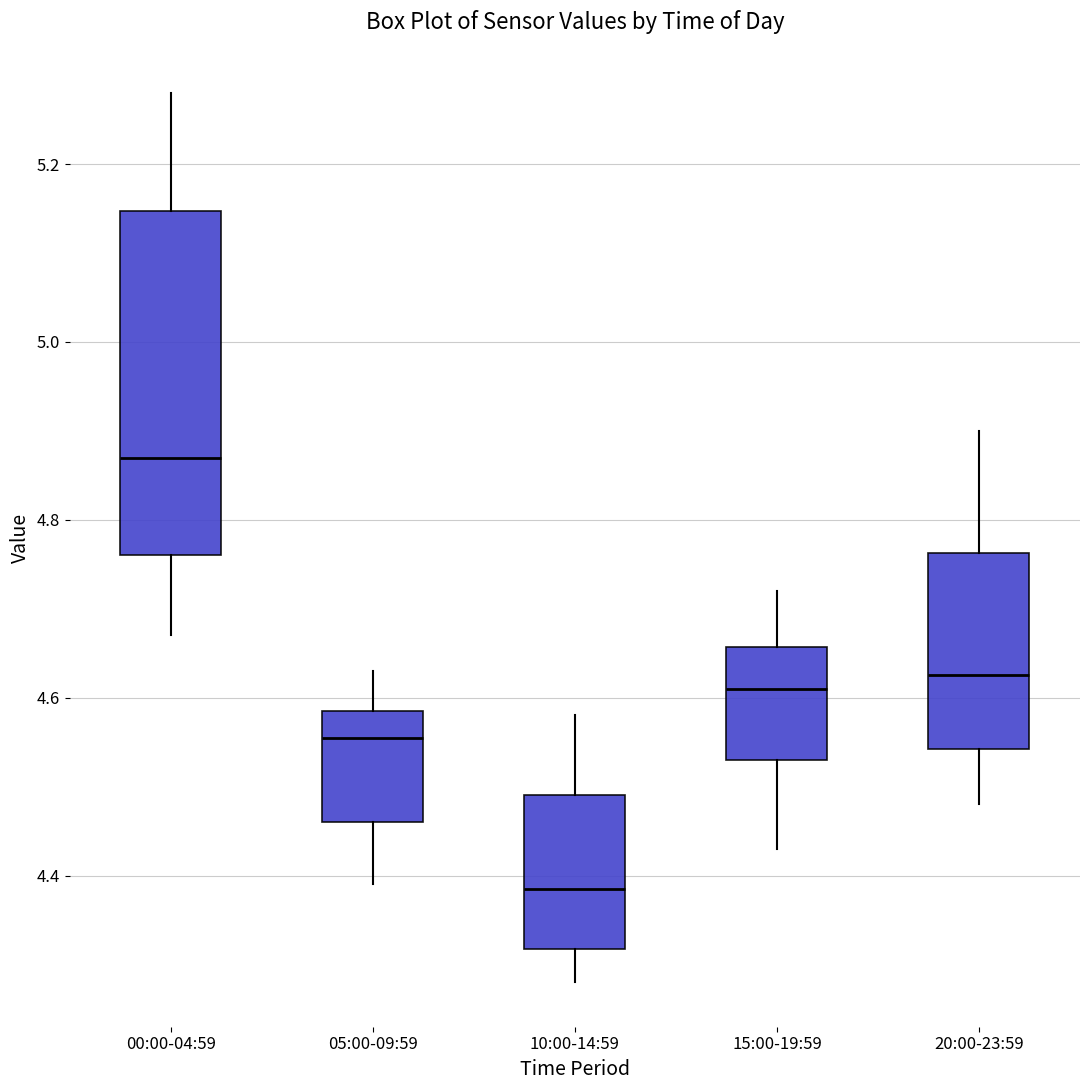

Which box has the highest median line?

00:00-04:59